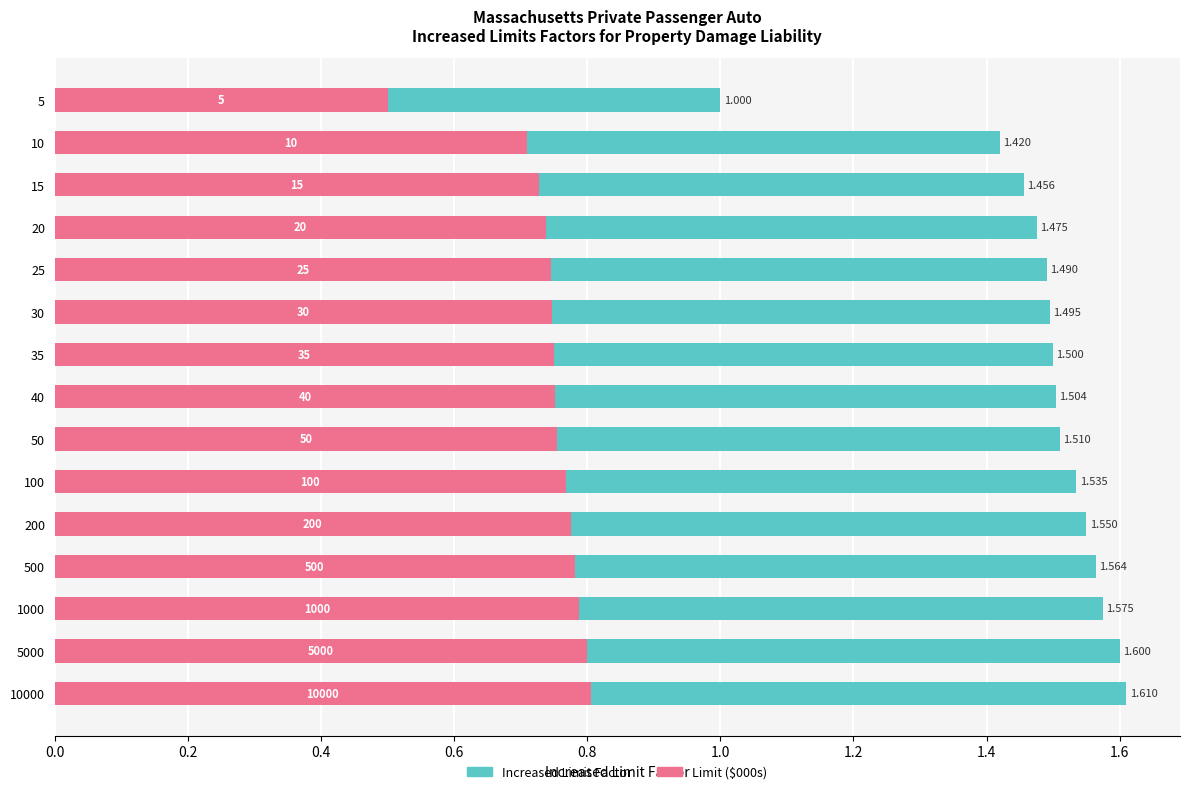

Is it true that Increased Limit Factor equals 2.4 at 30?

False